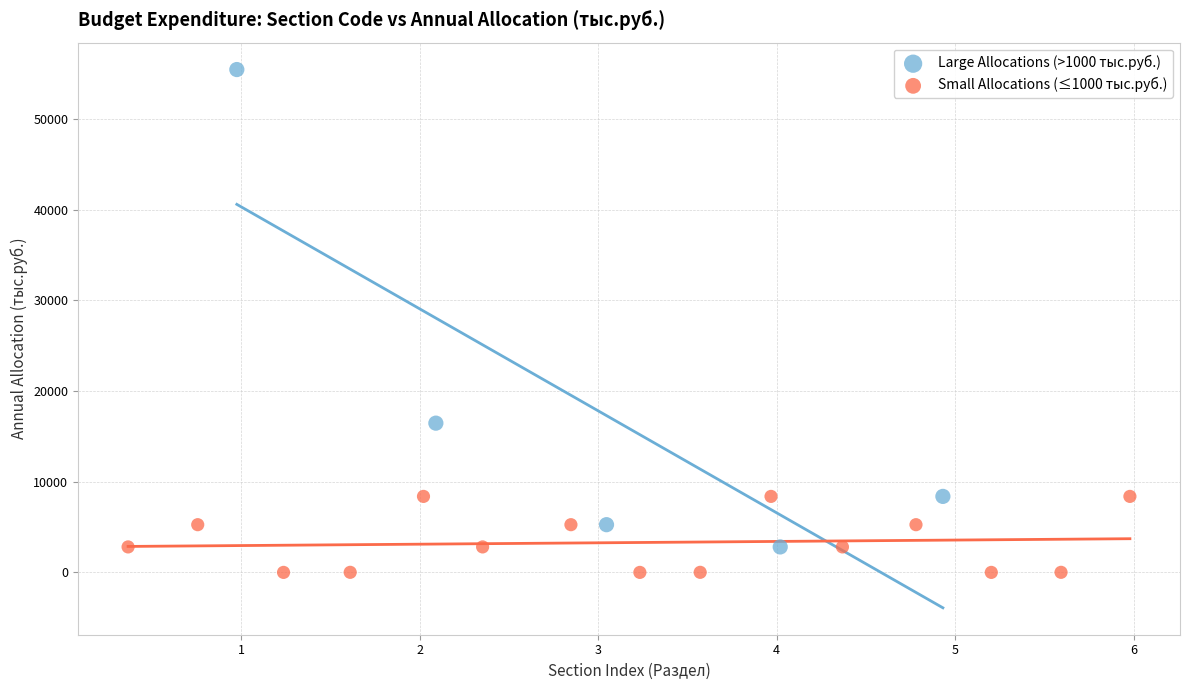

Which series contains the highest Y value?

Large Allocations (>1000 тыс.руб.)